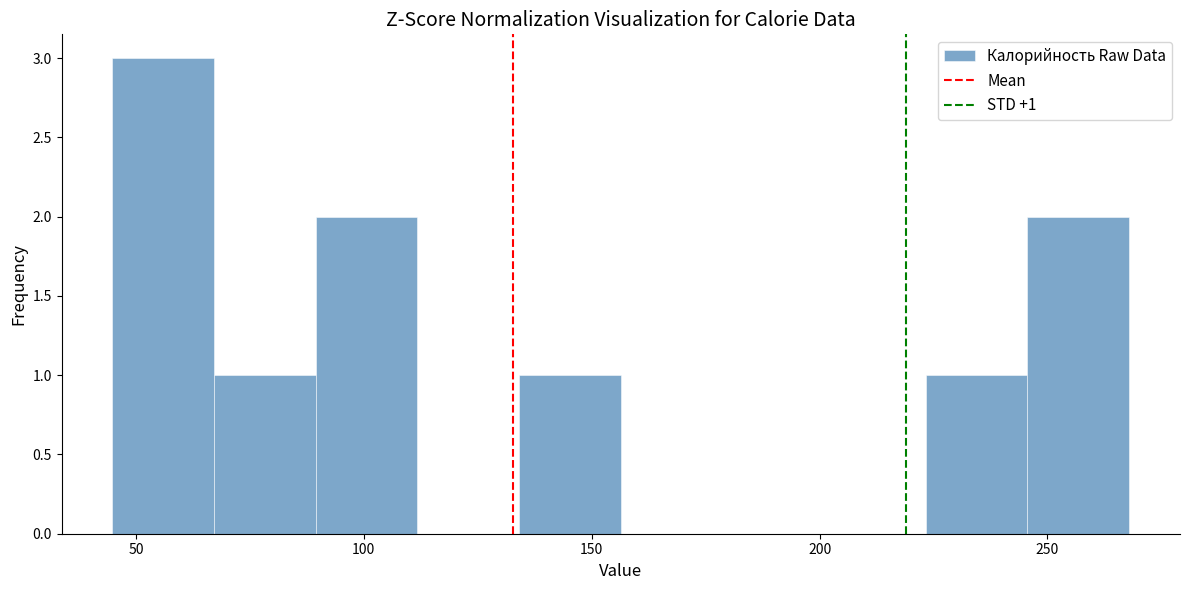

Over which range of the x-axis is the bar tallest?

45 to 65